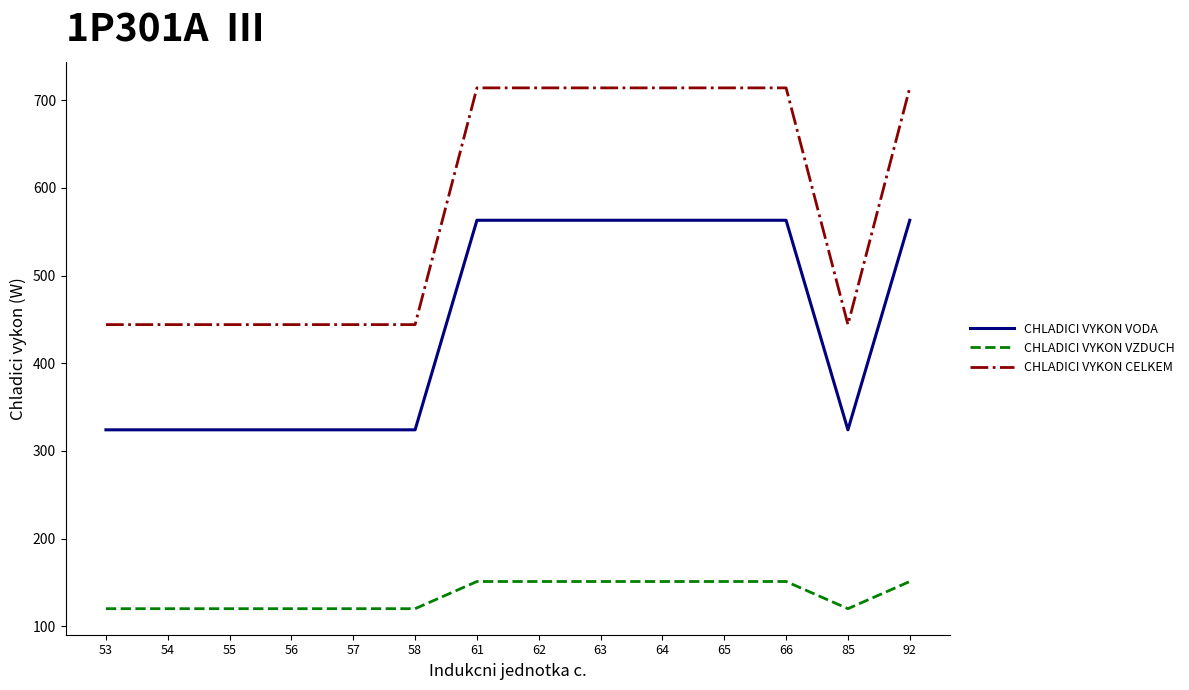

What is the highest value of the CHLADICI VYKON VZDUCH series?

151